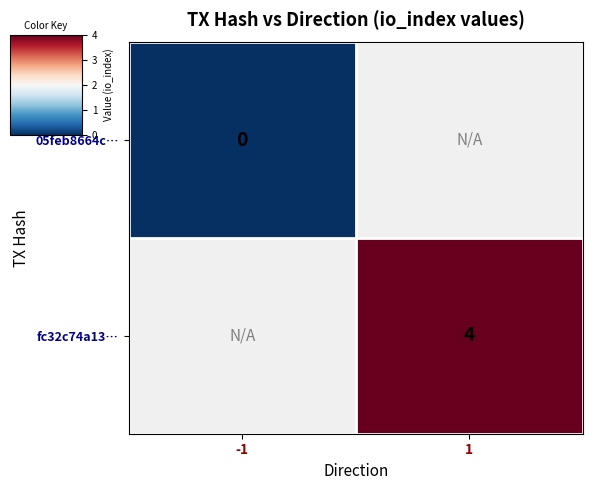

Which label corresponds to the smallest value in the chart?

-1